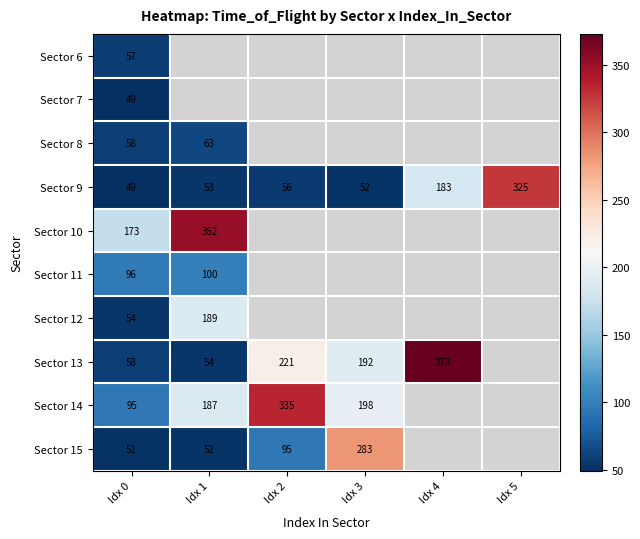

Is it true that Sector 15 equals 283 at Idx 3?

True